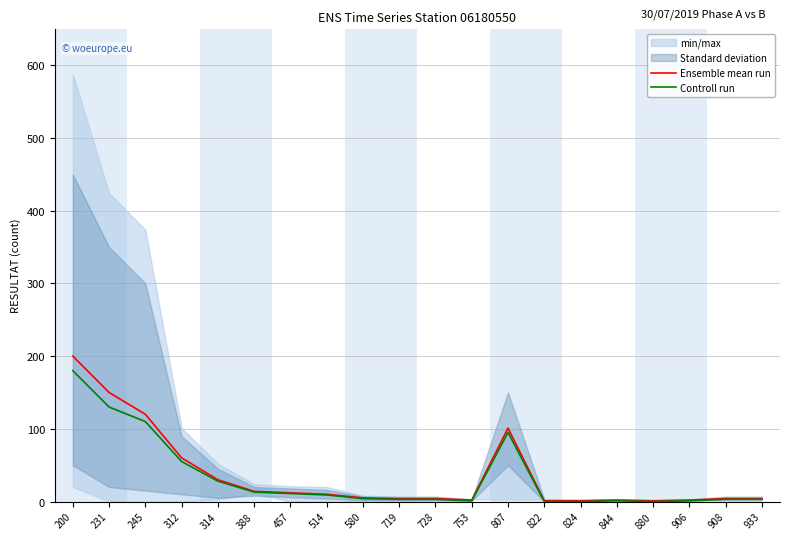

Which series changed the most between 245 and 719?

Ensemble mean run